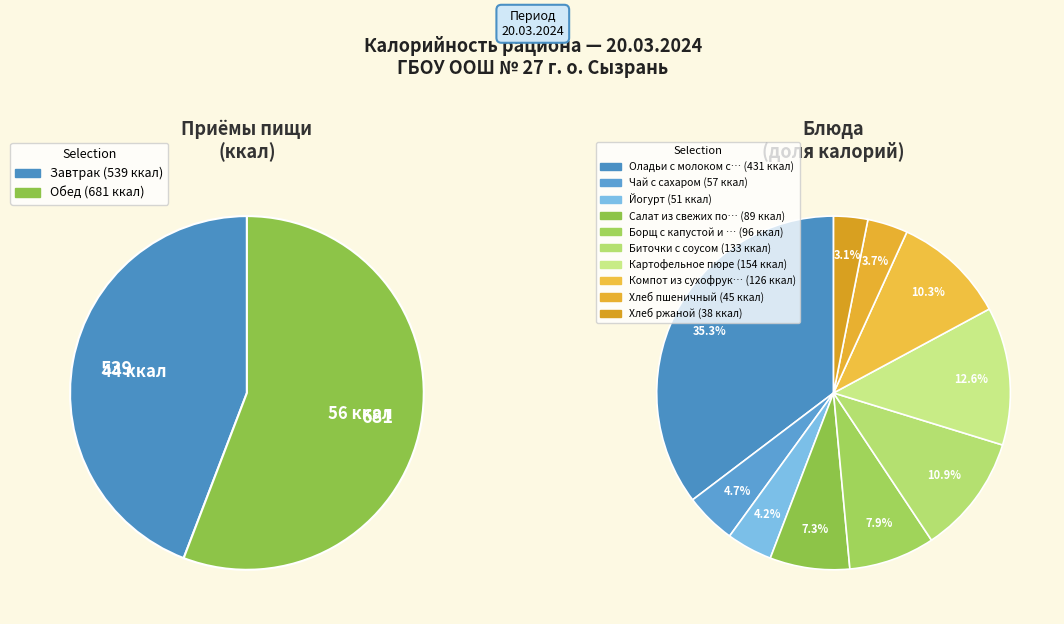

How many slices are in this pie chart?

10